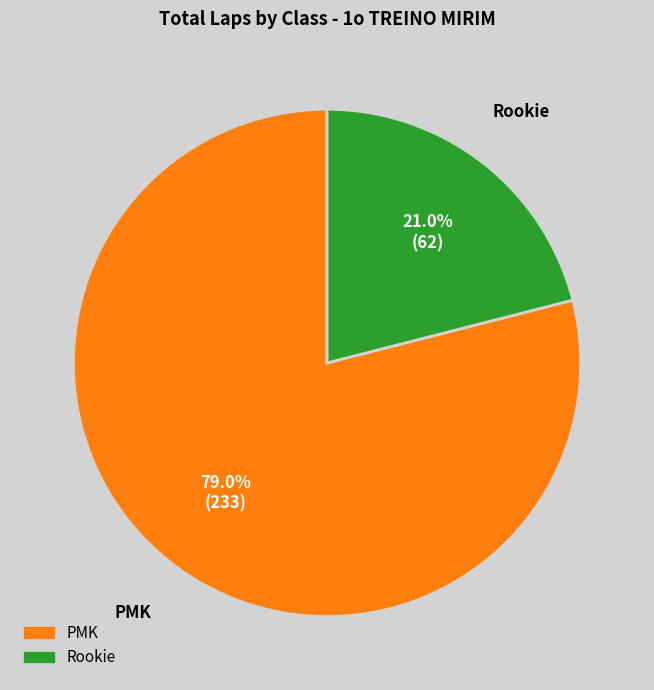

Is there any slice that represents more than half of the pie?

Yes